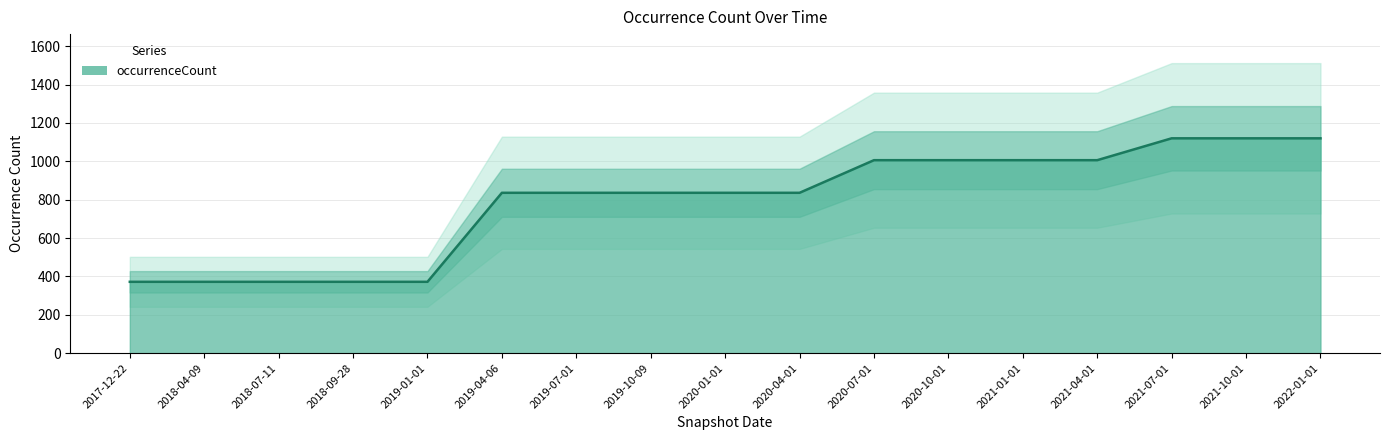

Does the chart display data point markers on the line(s)?

No